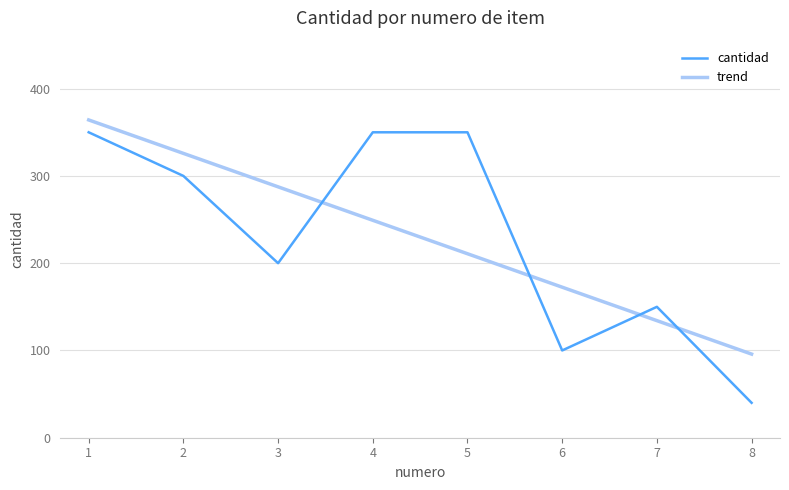

True or false: trend and cantidad intersect in this chart.

True